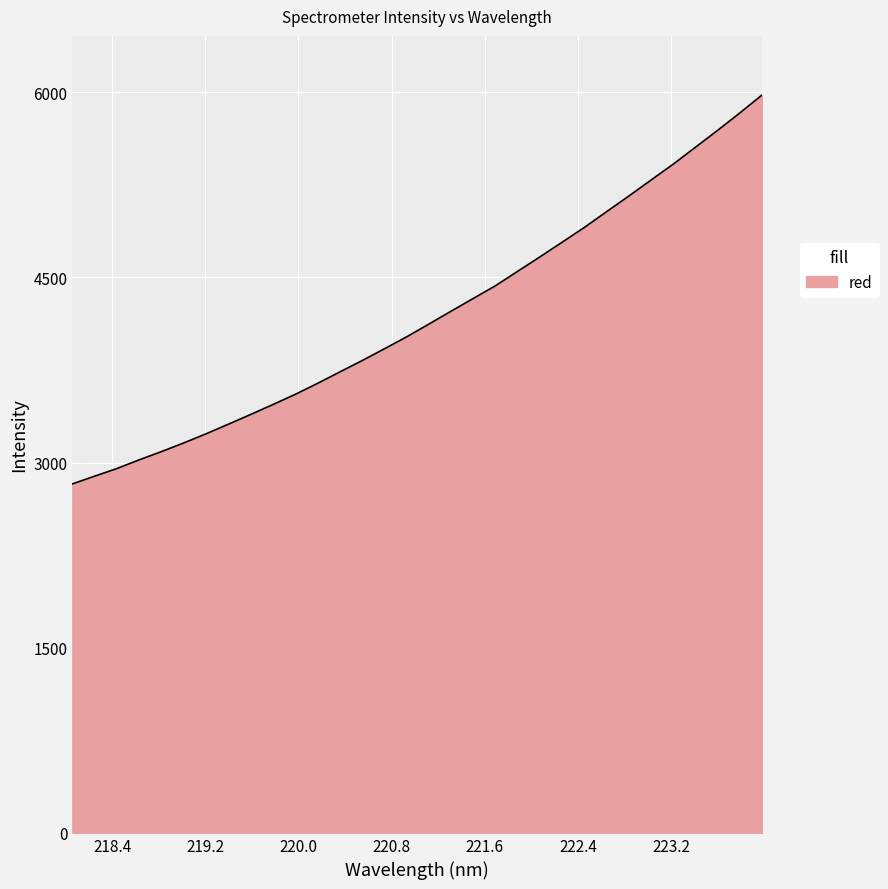

How many lines are shown in the chart?

1